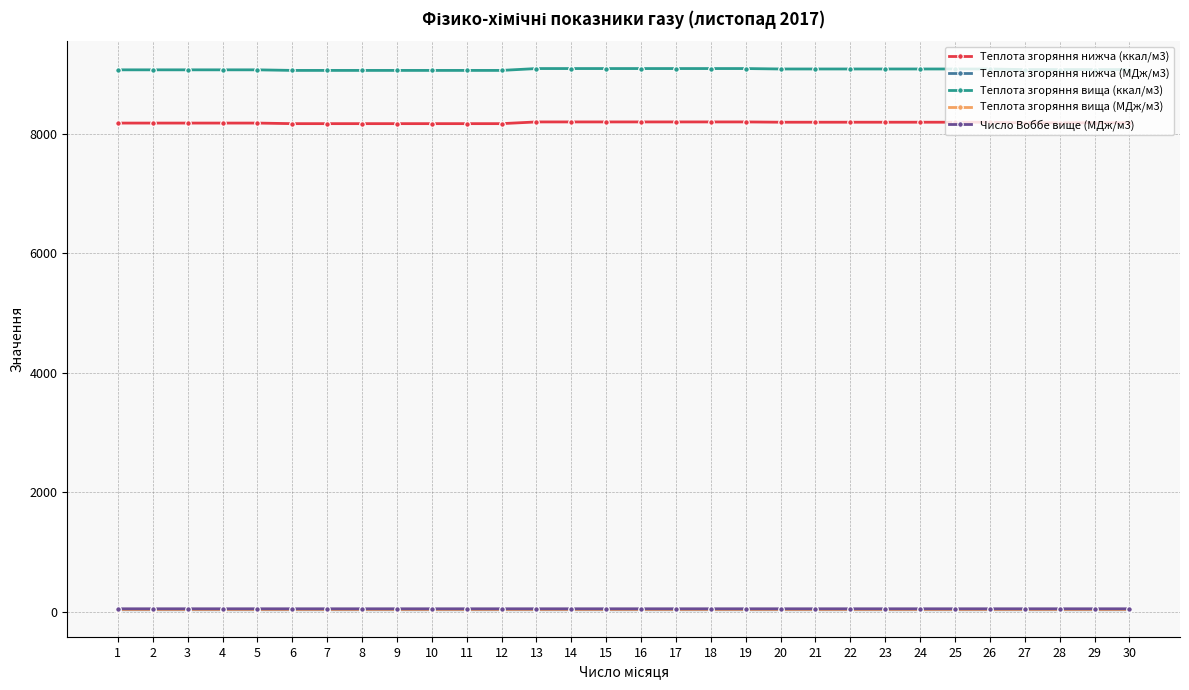

Which series has the widest spread of values?

Теплота згоряння вища (ккал/м3)